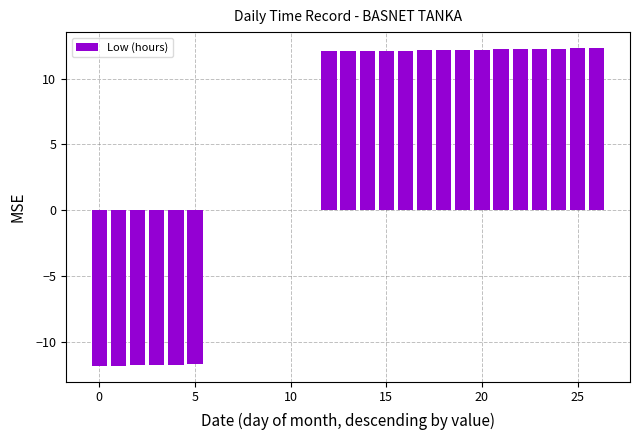

How many categories are shown in the chart?

27